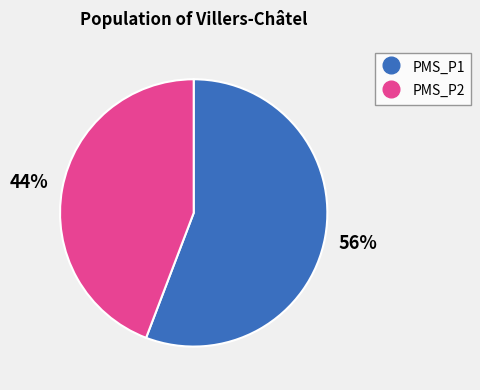

How many slices are in this pie chart?

2